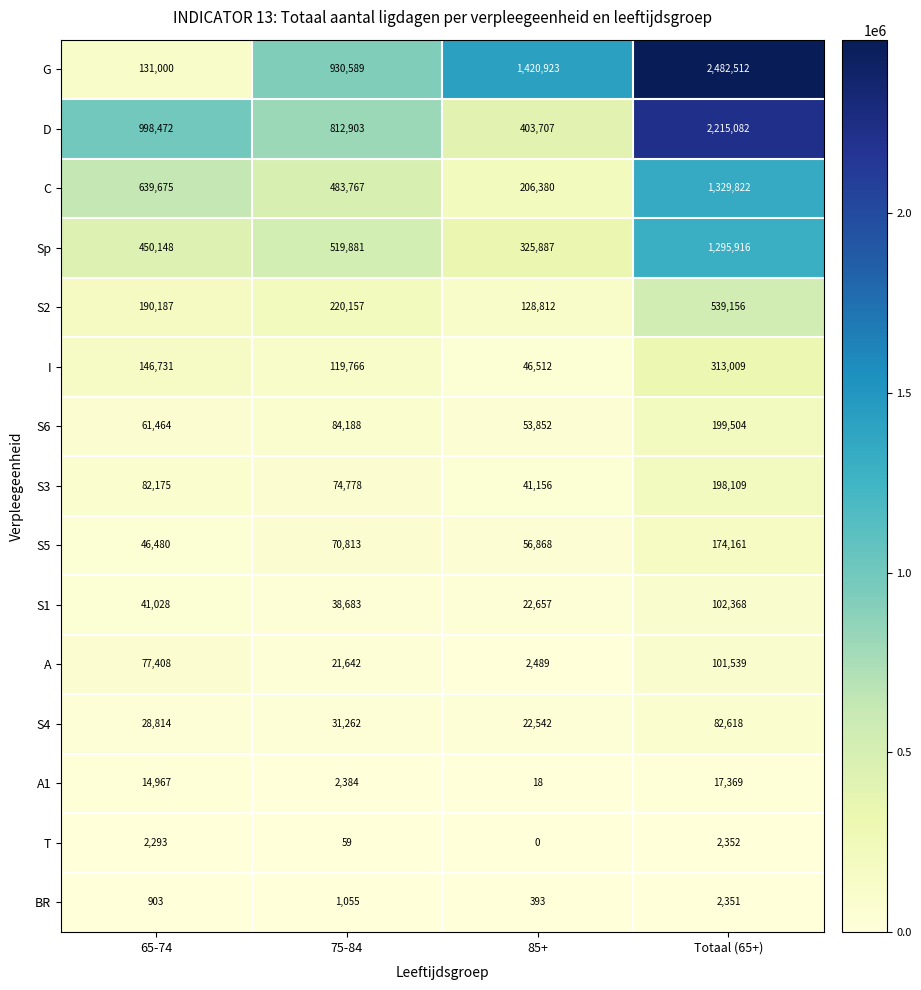

What is the difference between the second highest and second lowest values in the S4 series?

2448